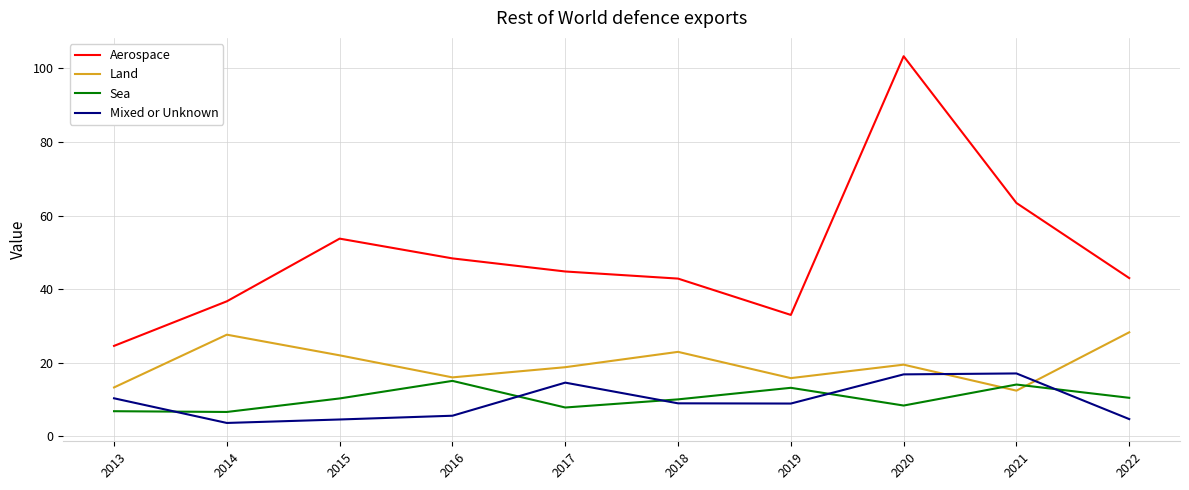

The value of Sea at 2018 is 13.5. True or false?

False